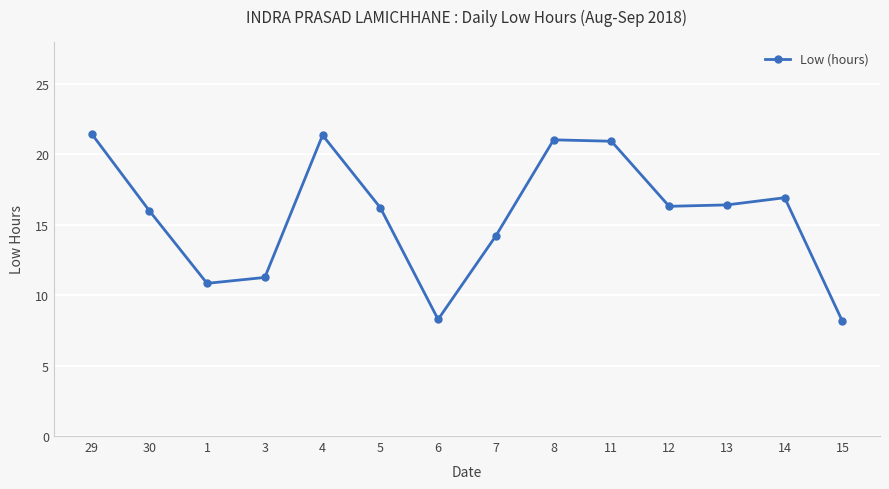

At which category does the data reach its first local valley?

1